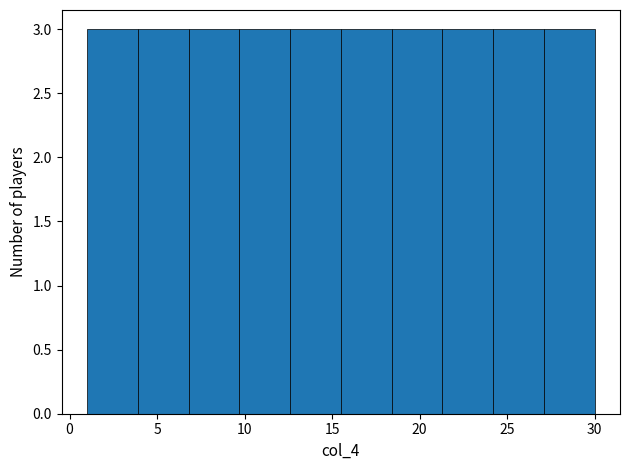

Reading left to right, list every bar in this chart as the range it spans on the x-axis followed by its height. Neither the bar edges nor the heights are printed on the chart, so give them approximately, as read against the axes.

1.0 to 3.9: 3
3.9 to 6.8: 3
6.8 to 9.7: 3
9.7 to 12.6: 3
12.6 to 15.5: 3
15.5 to 18.4: 3
18.4 to 21.3: 3
21.3 to 24.2: 3
24.2 to 27.1: 3
27.1 to 30.0: 3